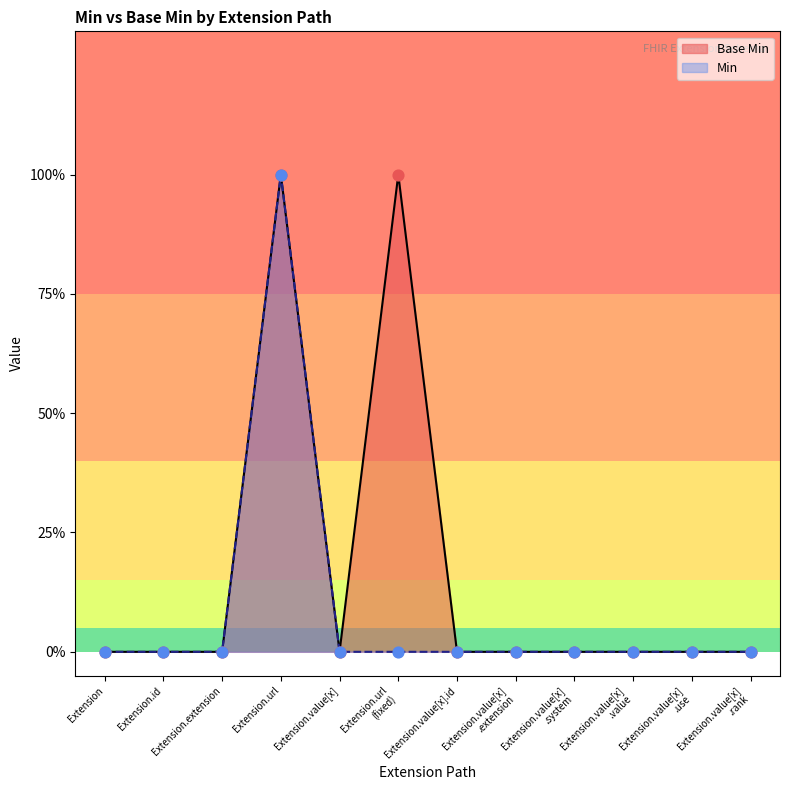

What are all the series names shown in the legend?

Base Min, Min